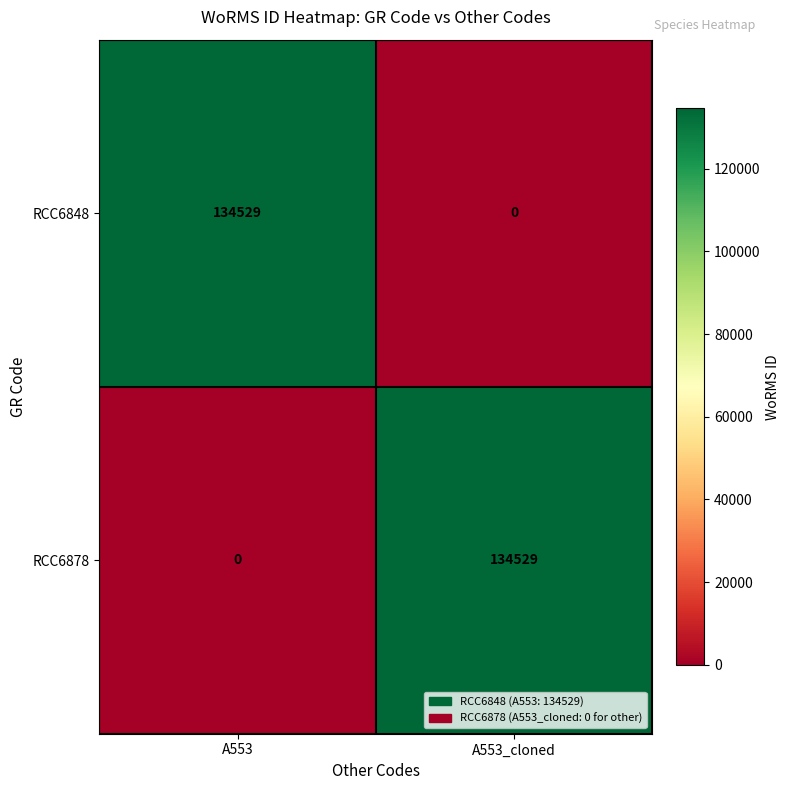

List the labels in order of RCC6878 value, smallest first.

A553, A553_cloned